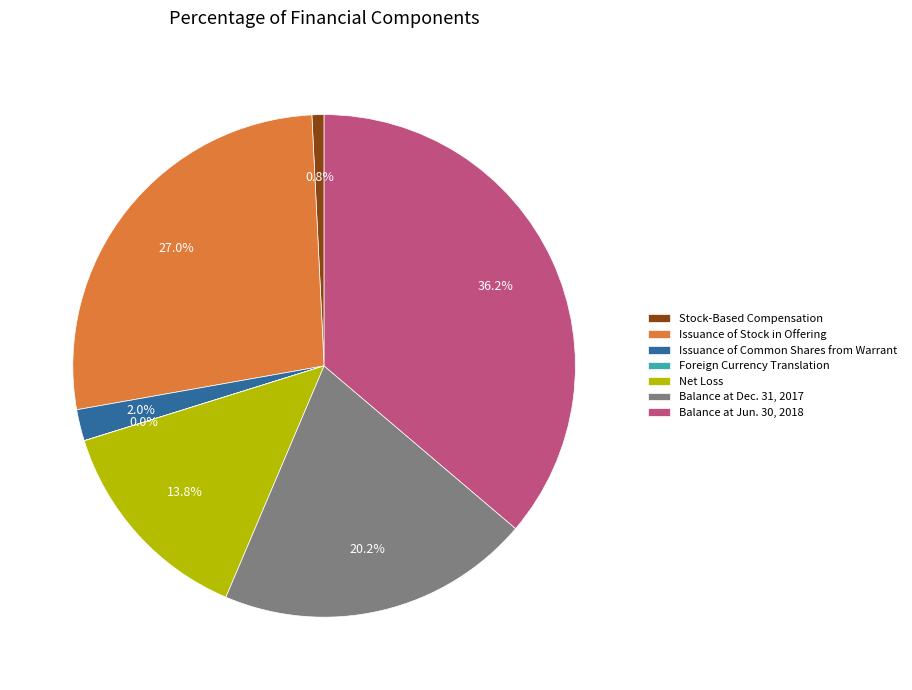

To the nearest percent, what is the difference between the Issuance of Stock in Offering and Balance at Jun. 30, 2018 slice percentages?

9%